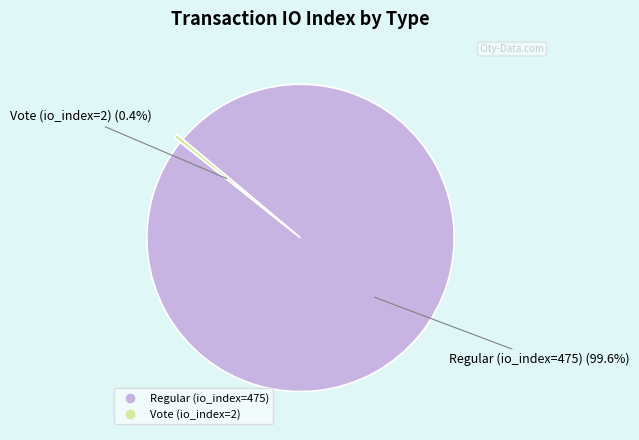

Count the number of slices in the pie.

2